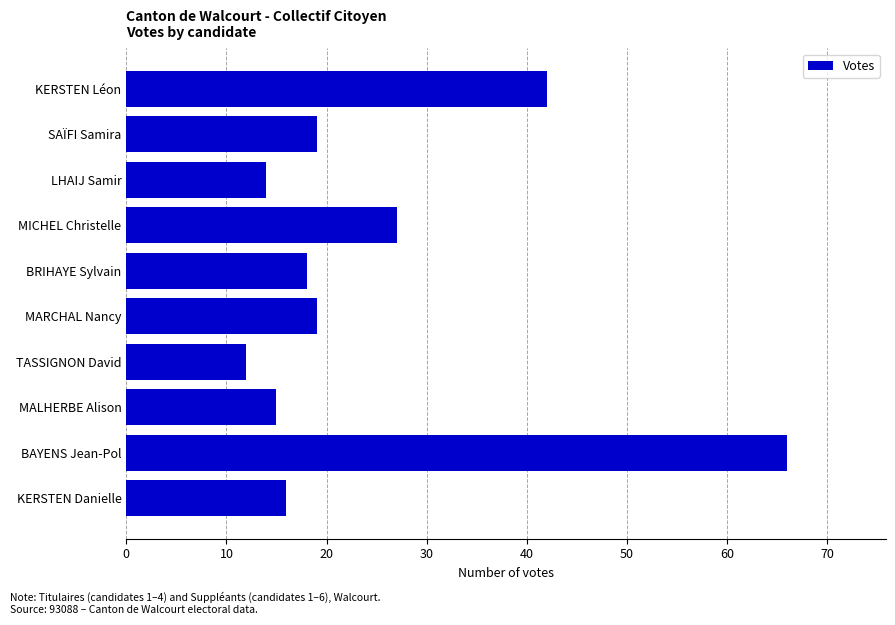

Are the bars grouped side by side (vs. stacked)?

No